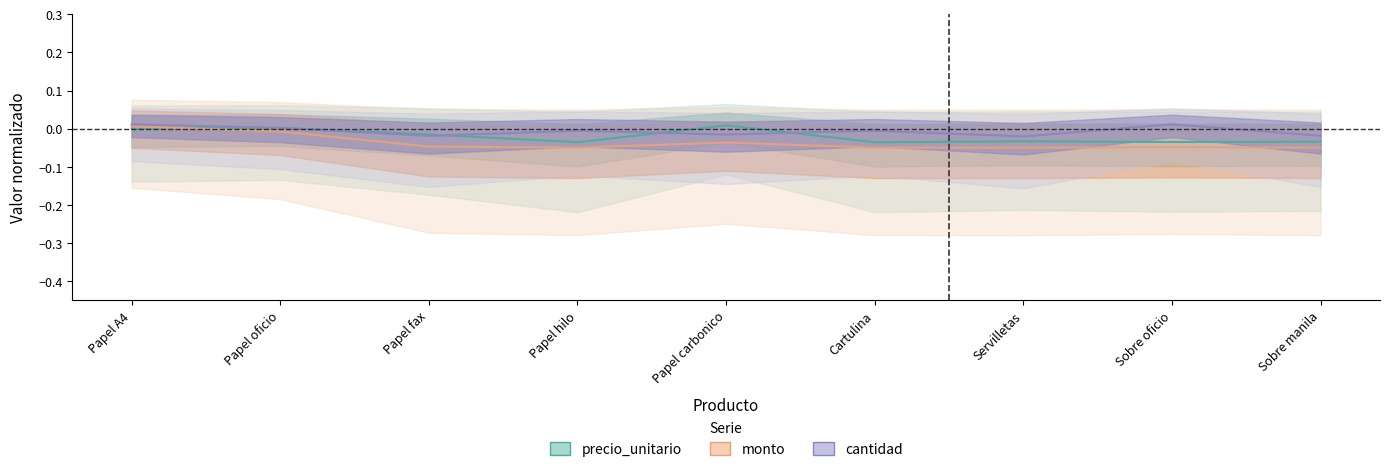

At which category does precio_unitario reach its first local valley?

Papel hilo